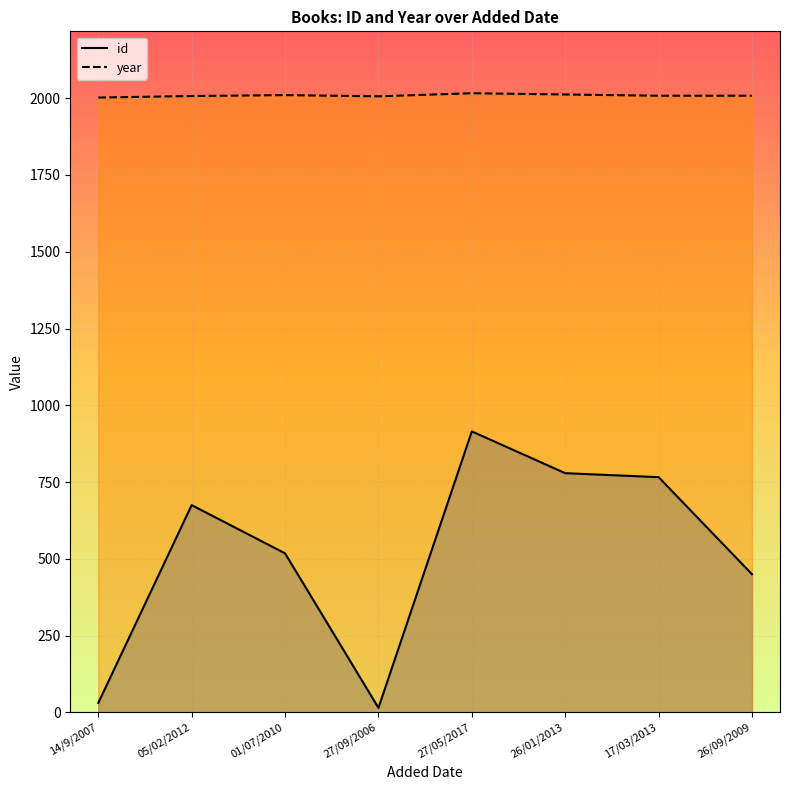

At which category does id reach its first local peak?

05/02/2012